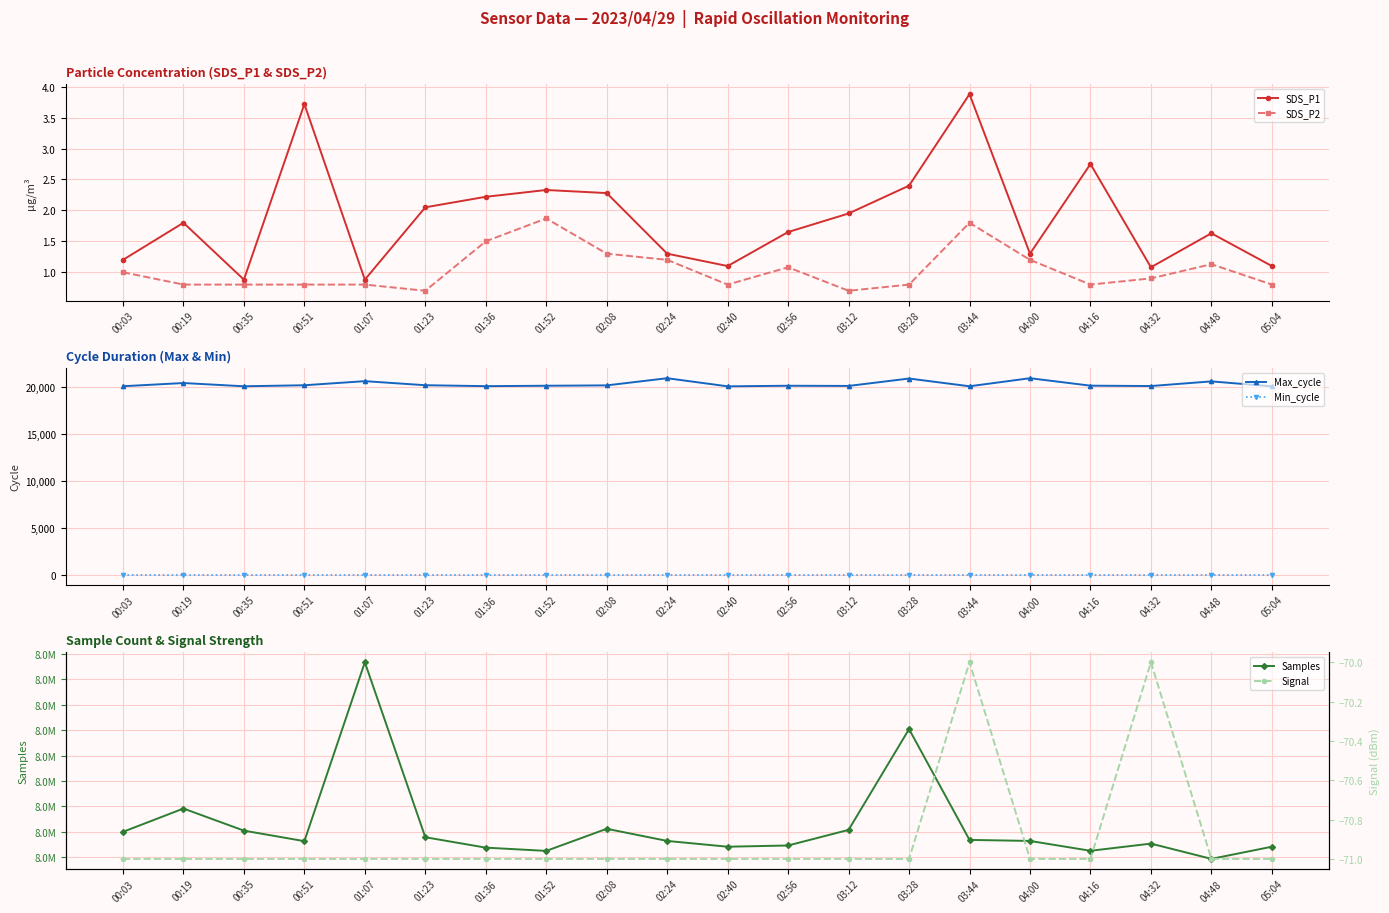

How many series are shown in this chart?

6